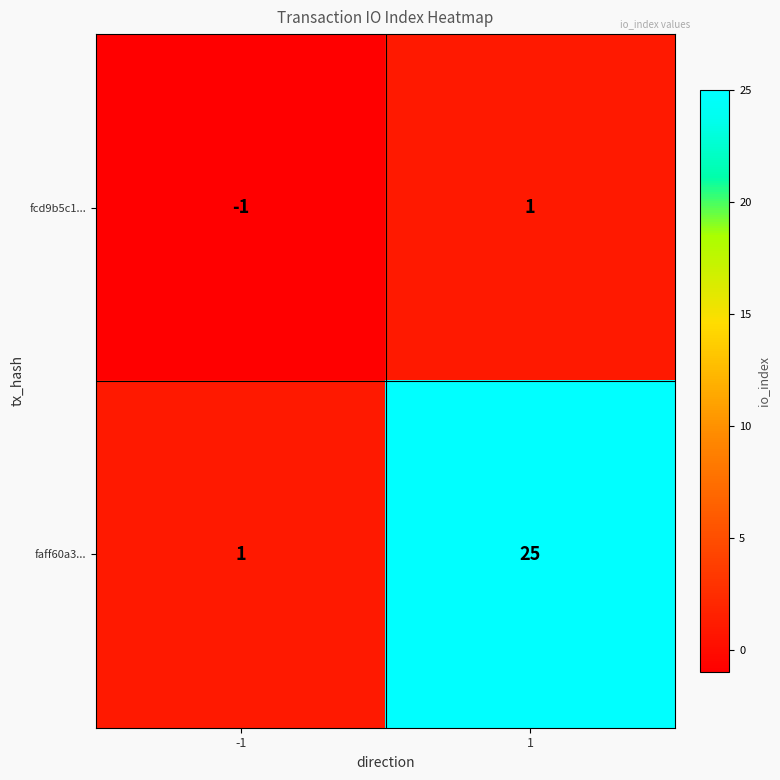

Reading left to right, what are all the values shown in this chart?

fcd9b5c1...: -1	1
faff60a3...: 1	25